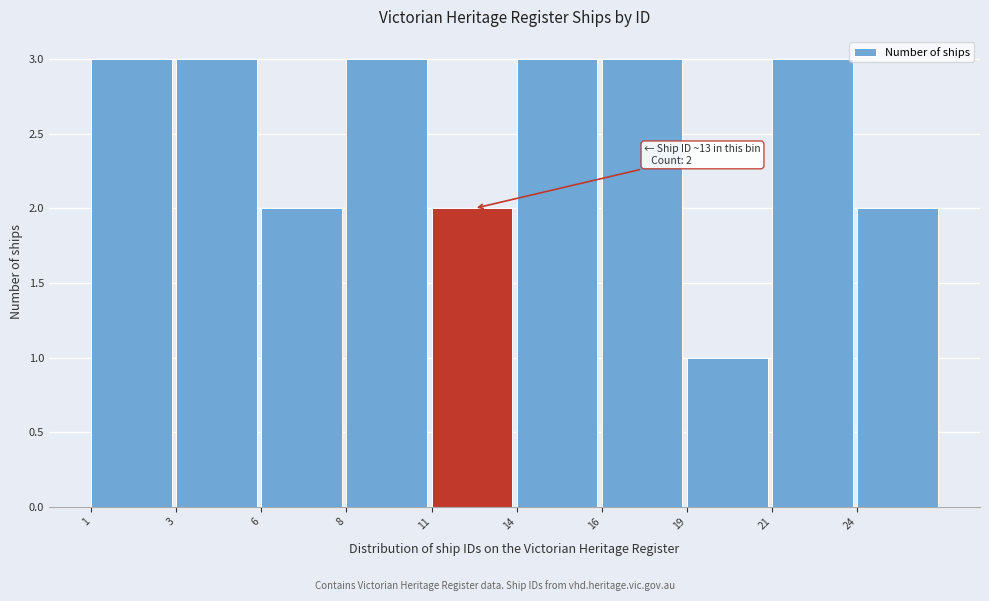

Reading left to right, extract all data points from this chart.

1=3	3=3	6=2	8=3	11=2	14=3	16=3	19=1	21=3	24=2